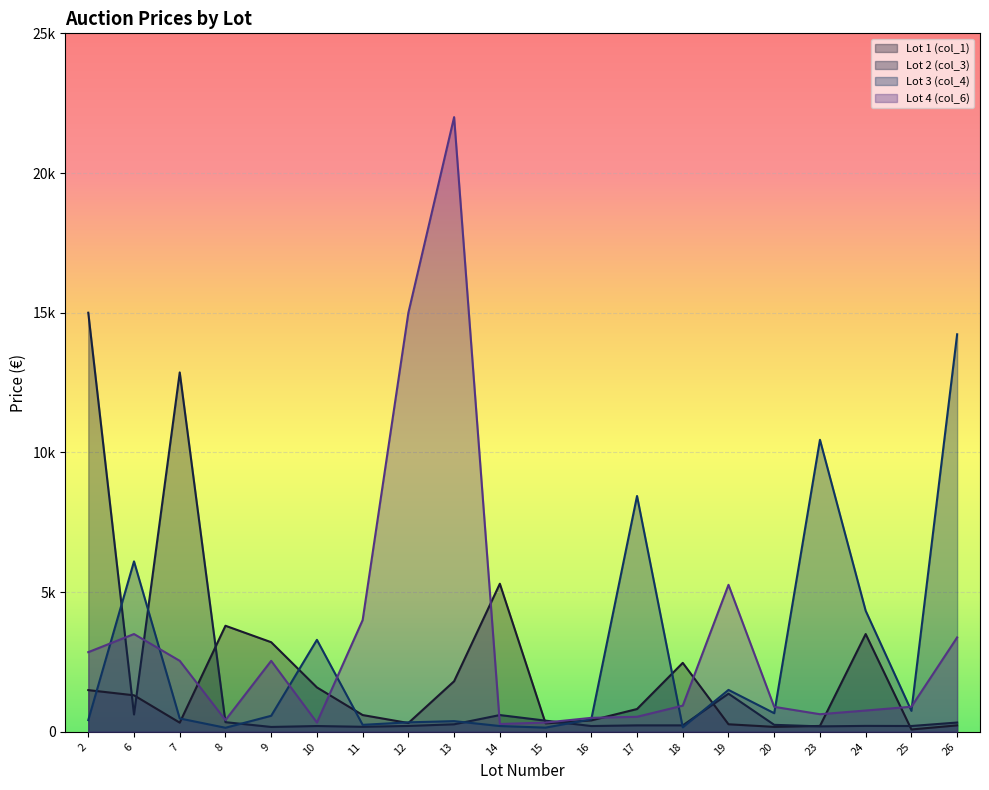

At which label does Lot 4 (col_6) reach its peak?

13